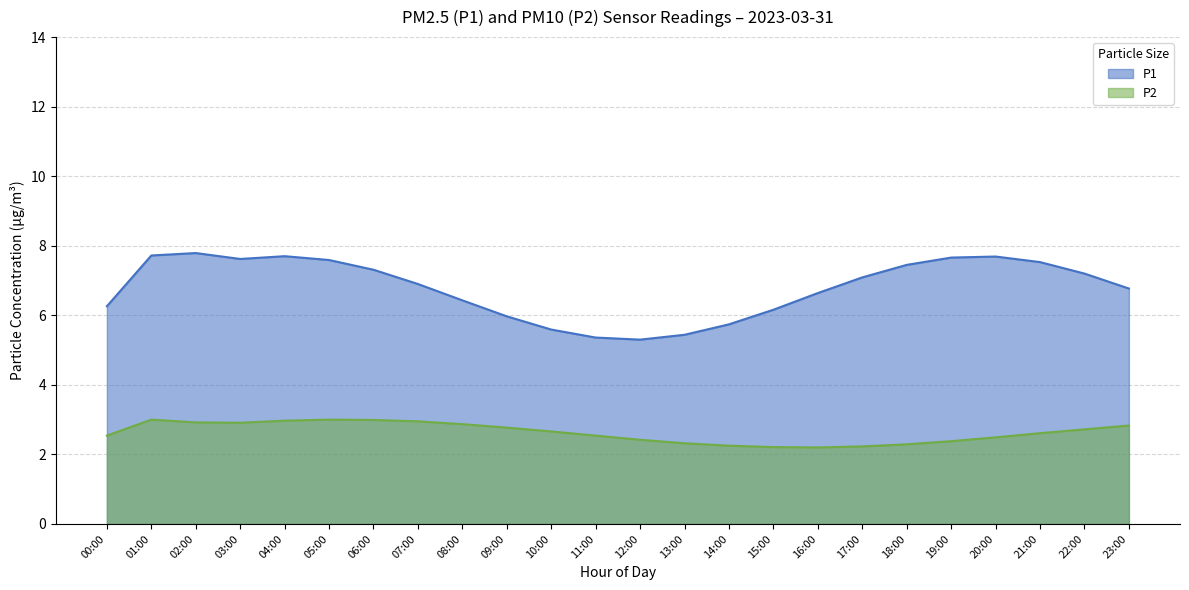

What is the sum of all P2 values?

63.1